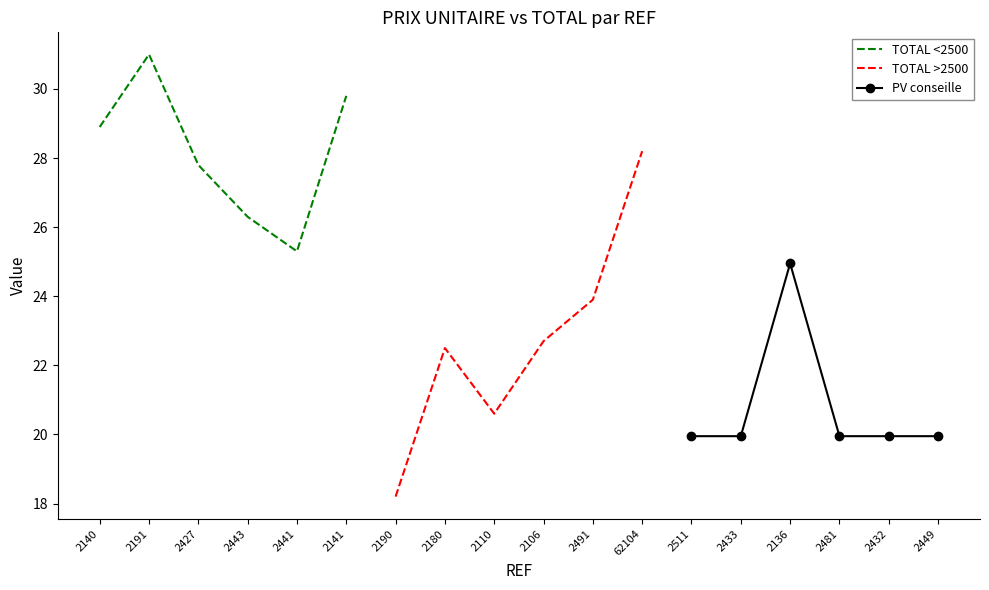

True or false: PV conseille has more than 0 points higher than both neighbors.

True